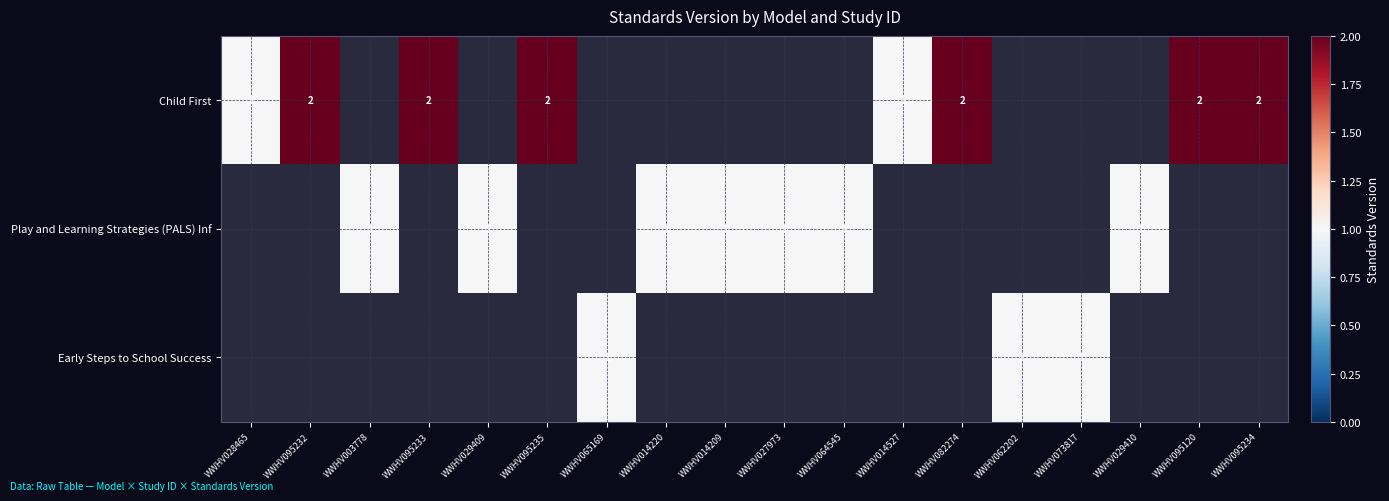

True or false: Play and Learning Strategies (PALS) Inf has a value of 1 at WWHV027973.

True